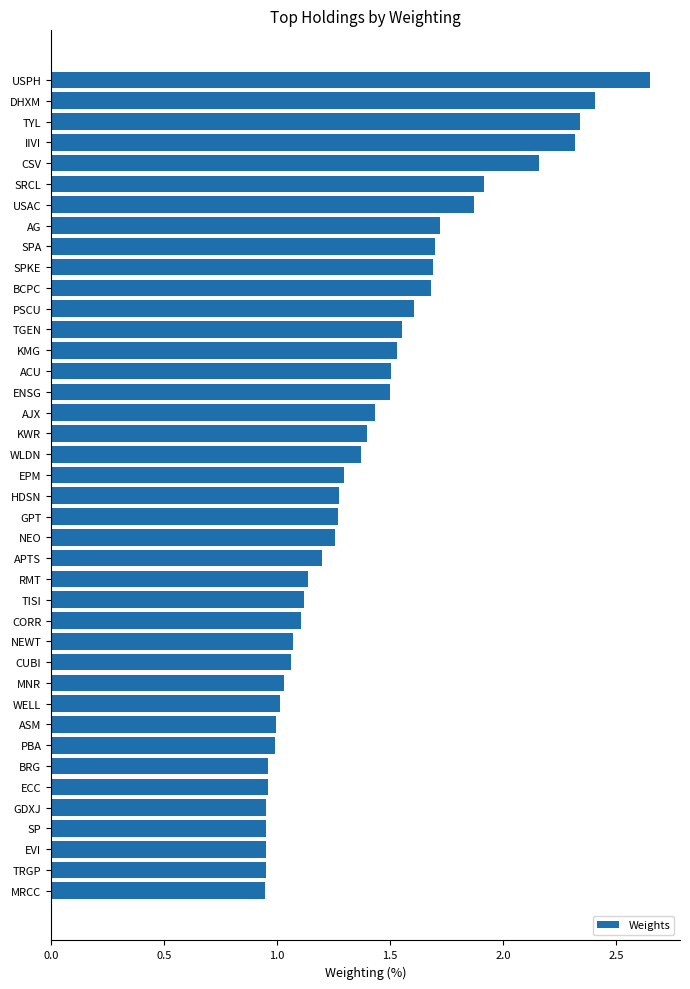

Which label corresponds to the largest value in the chart?

USPH